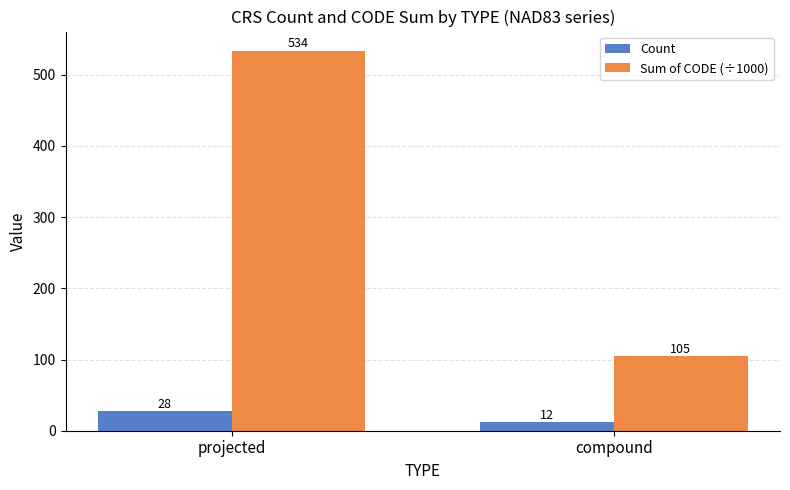

What is the difference between the highest and lowest values at projected?

506